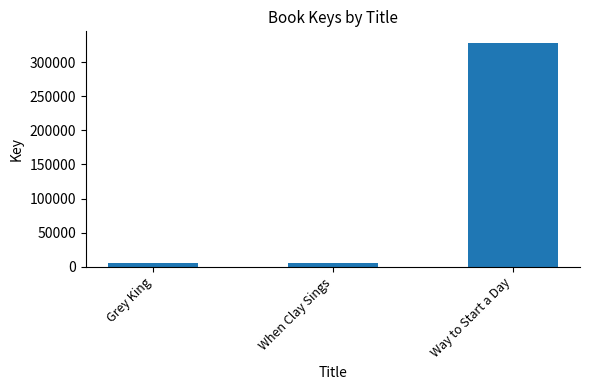

What is the sum of all values?

340817